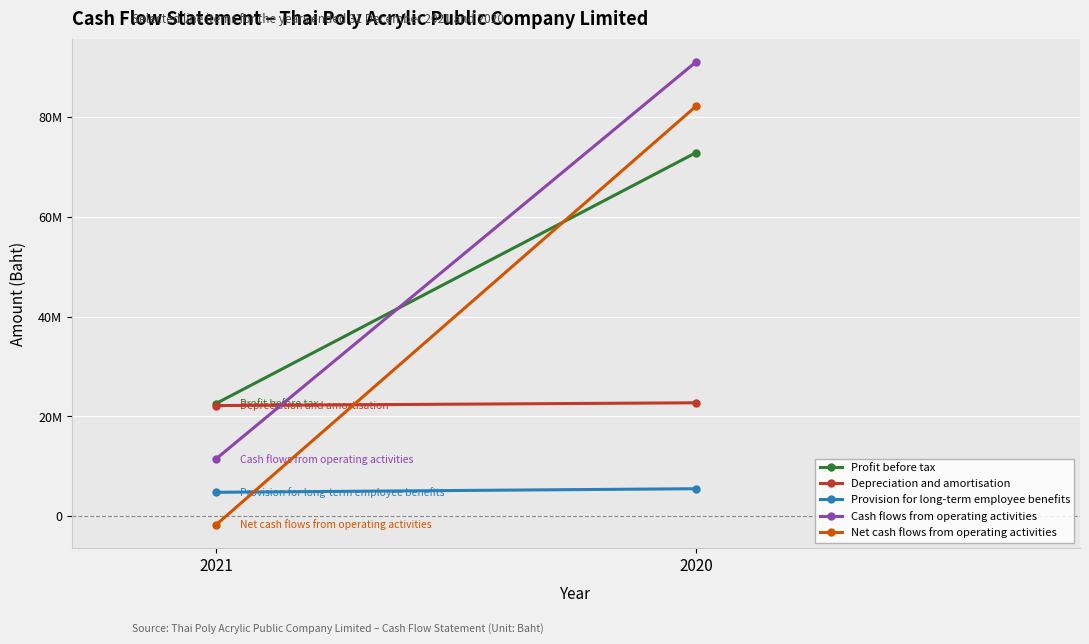

What is the minimum value shown in the chart?

-1731740